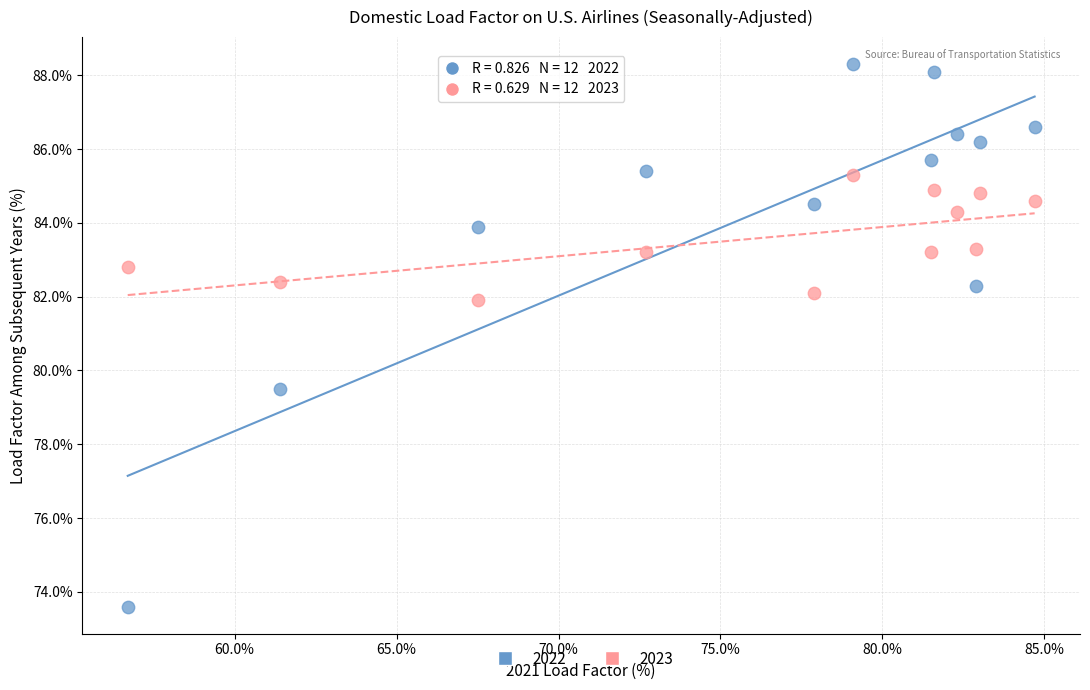

What are all the series names shown in the legend?

2022, 2023